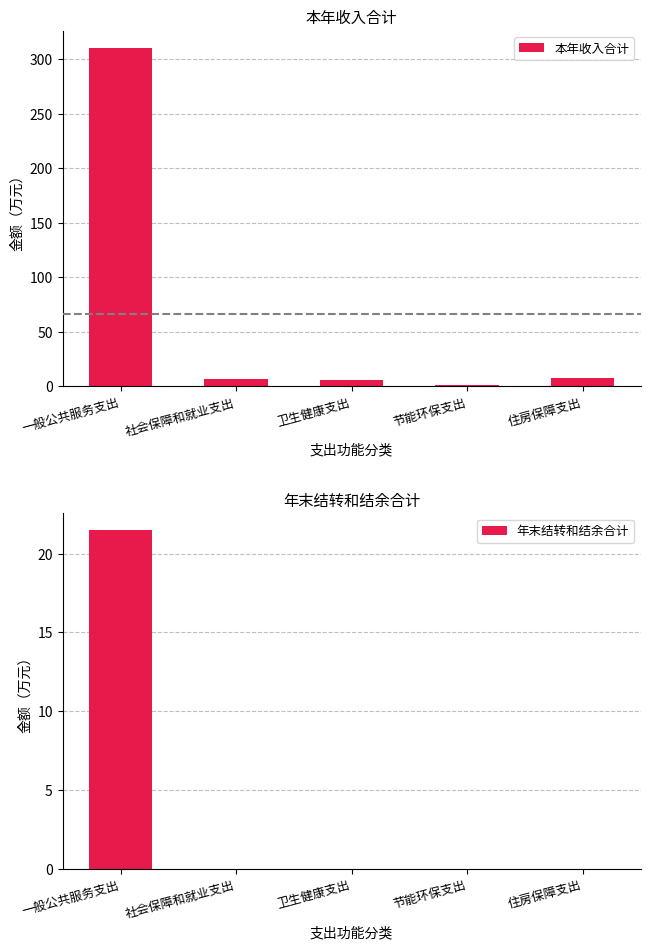

Which label corresponds to the largest value in the chart?

一般公共服务支出